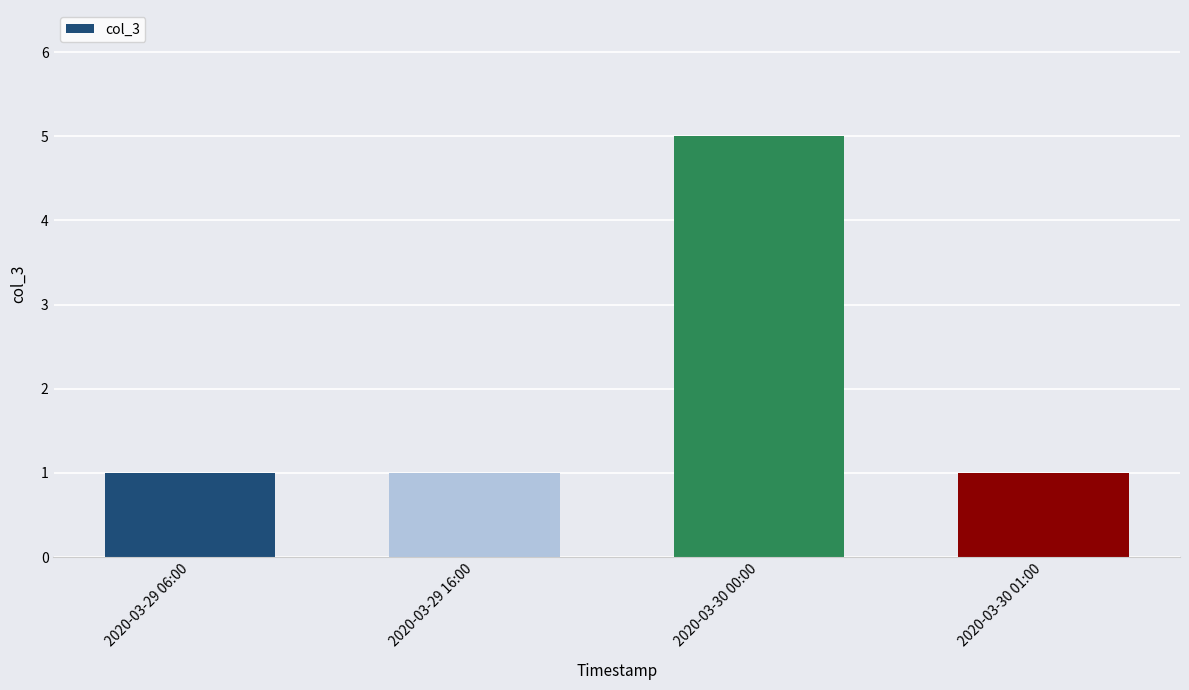

Count the number of data series in this chart.

1